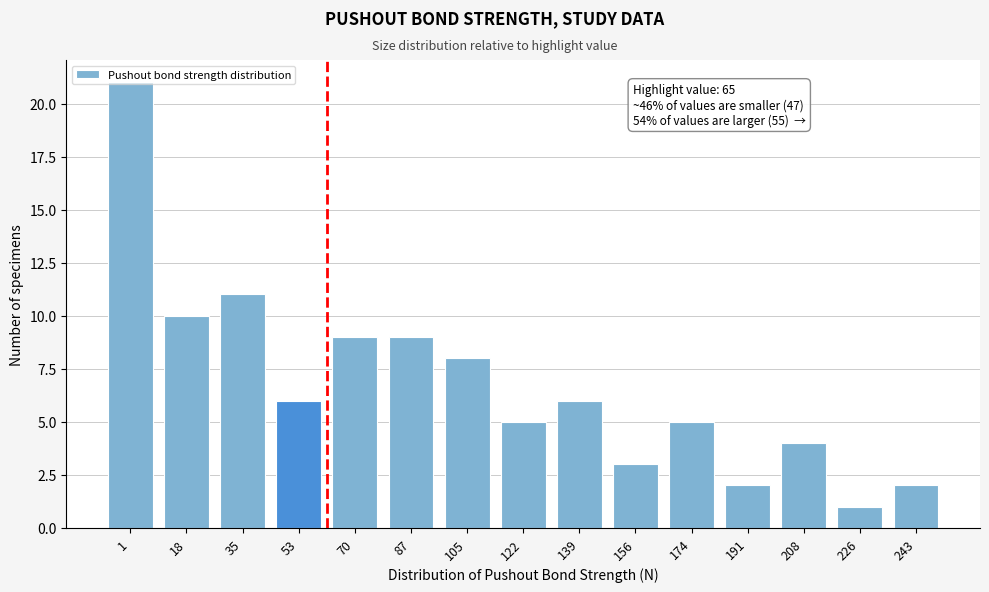

Which category has the lowest value across all series?

226